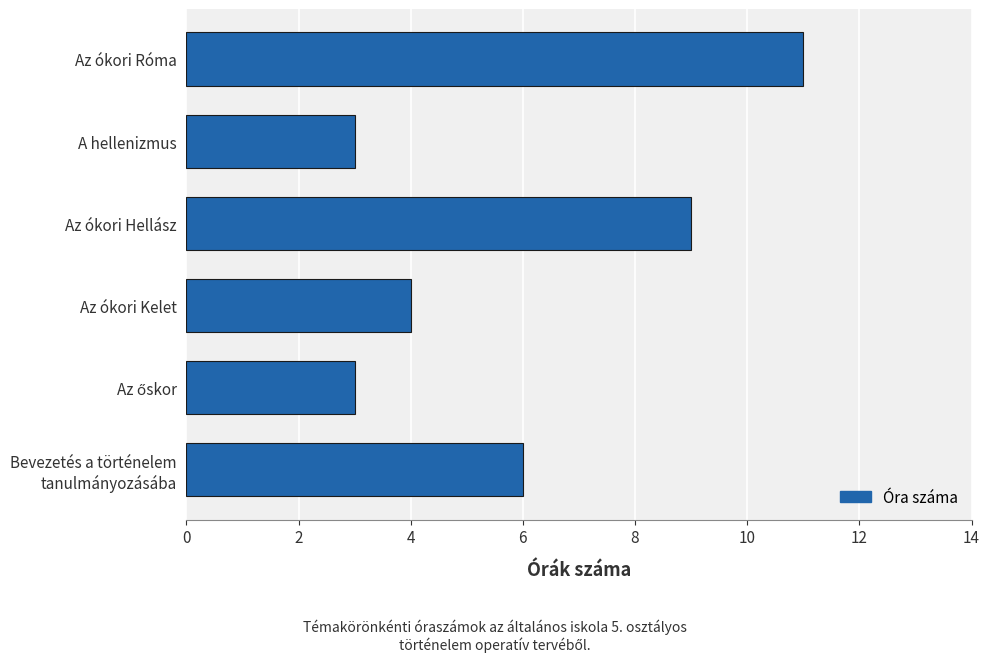

How many data points does each series have?

6